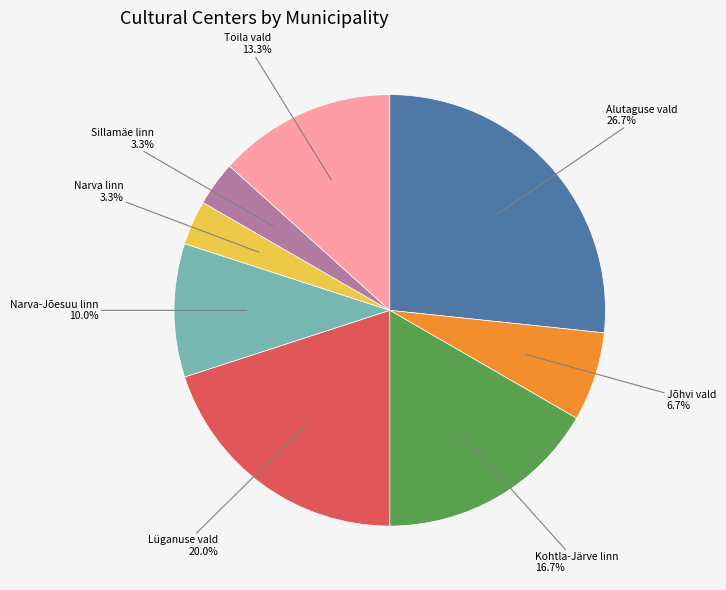

Which slice is the largest?

Alutaguse vald